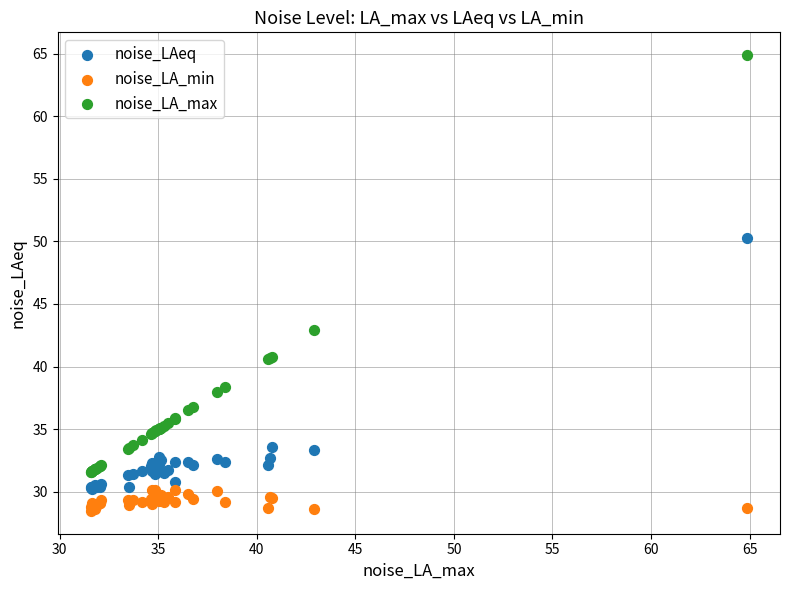

Which series contains the highest Y value?

noise_LA_max